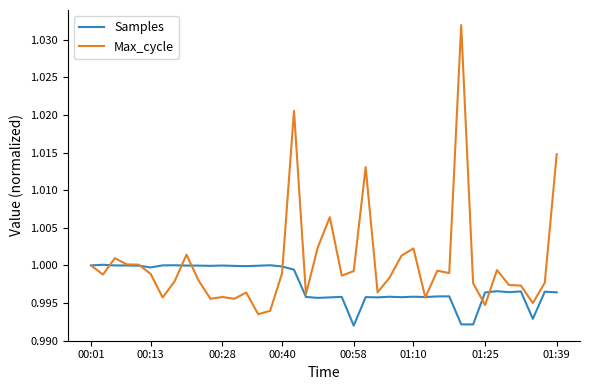

Which series has the largest range (max minus min)?

Max_cycle